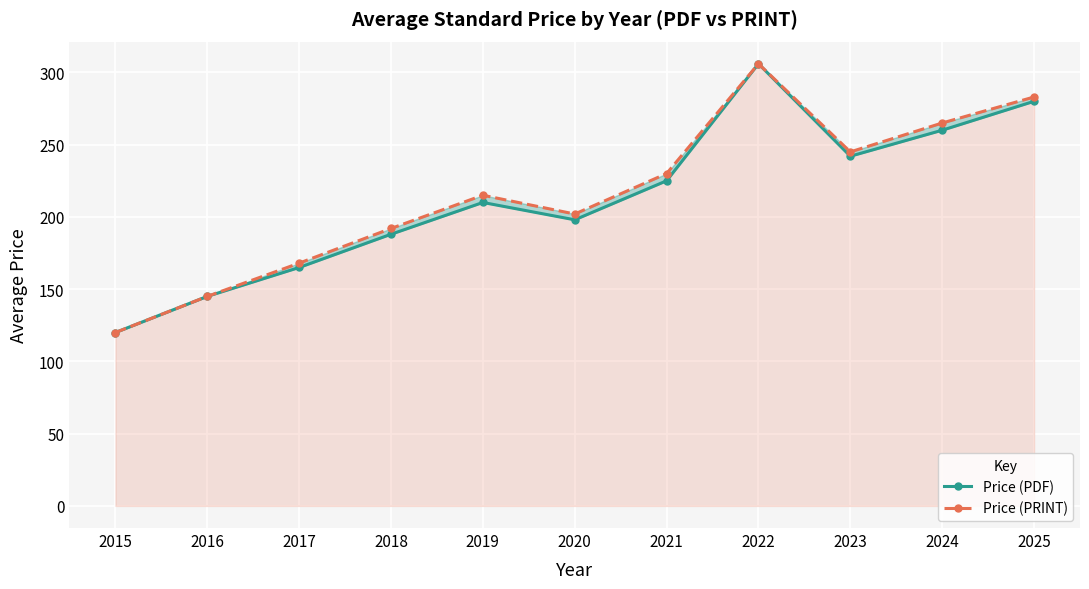

Reading left to right, list all the values displayed in this chart.

Price (PDF): 2015=120	2016=145	2017=165	2018=188	2019=210	2020=198	2021=225	2022=306	2023=242	2024=260	2025=280
Price (PRINT): 2015=120	2016=145	2017=168	2018=192	2019=215	2020=202	2021=230	2022=306	2023=245	2024=265	2025=283